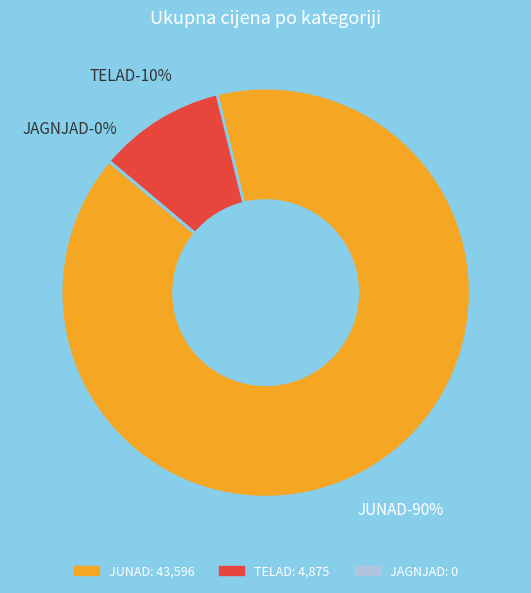

How much of the chart is everything except JUNAD?

10.1%